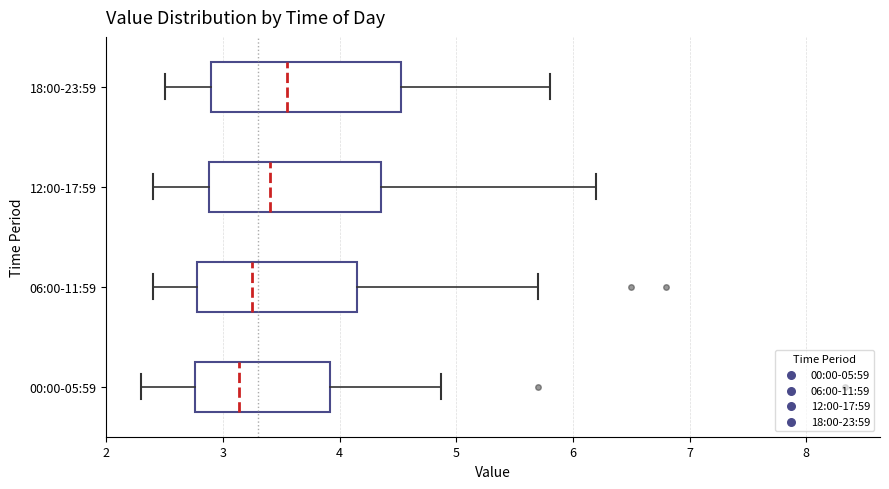

Reading bottom to top, read every box against the x-axis: the position of its median line, the range the box covers, and the ends of its whiskers. The values are not printed on the chart, so give them approximately, as read against the axis.

00:00-05:59: median 3.1, box 2.8 to 3.9, whiskers 2.3 to 4.9
06:00-11:59: median 3.3, box 2.8 to 4.1, whiskers 2.4 to 5.7
12:00-17:59: median 3.4, box 2.9 to 4.4, whiskers 2.4 to 6.2
18:00-23:59: median 3.6, box 2.9 to 4.5, whiskers 2.5 to 5.8